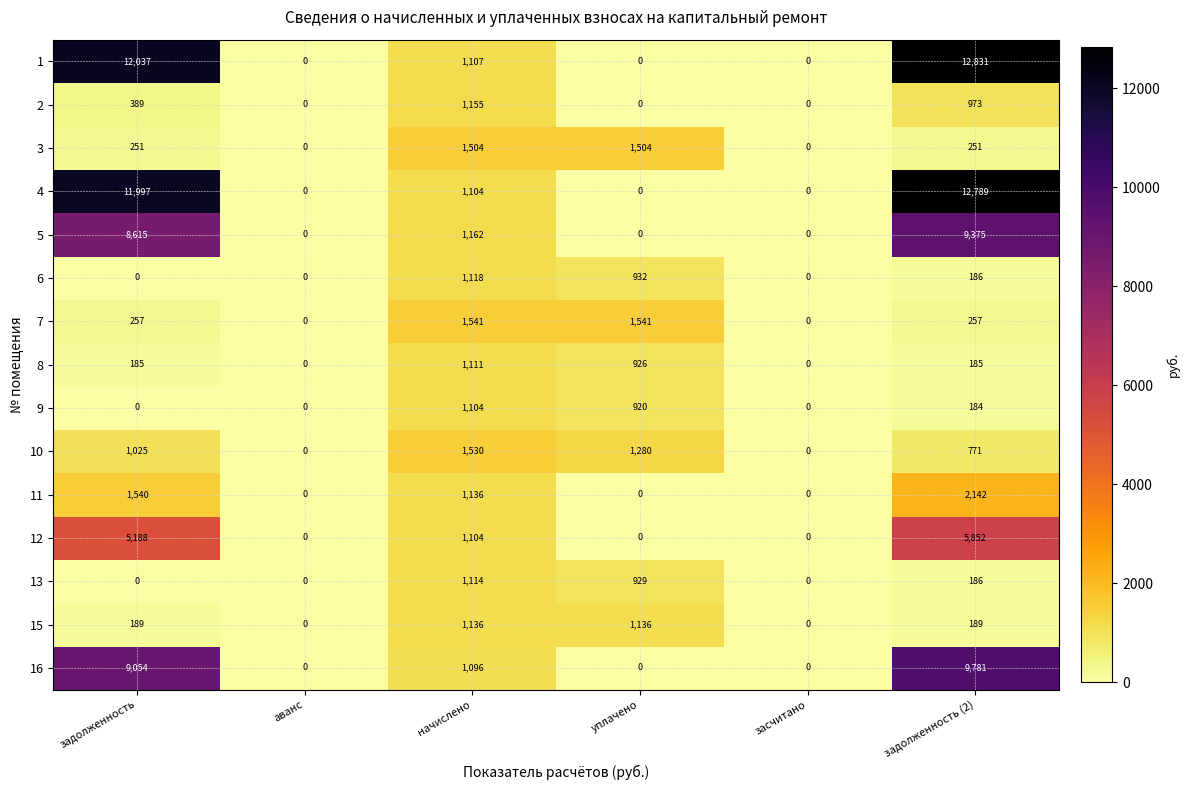

What is the difference between the 2 values at задолженность and задолженность (2)?

584